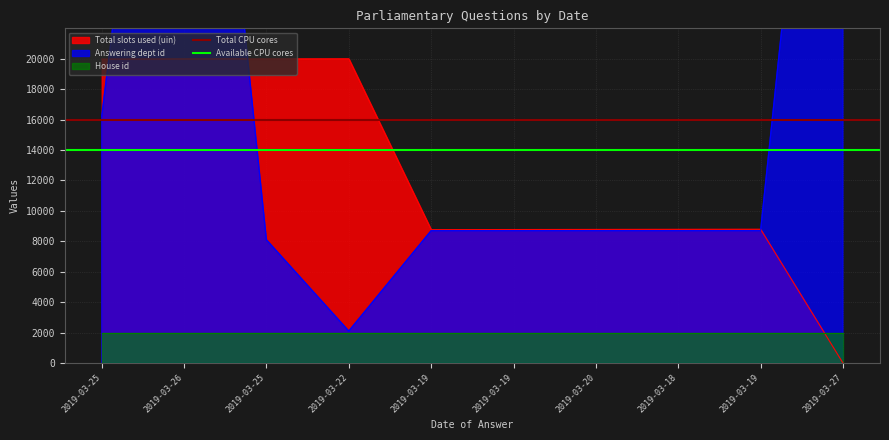

Which series has the largest total across all categories?

Total CPU cores